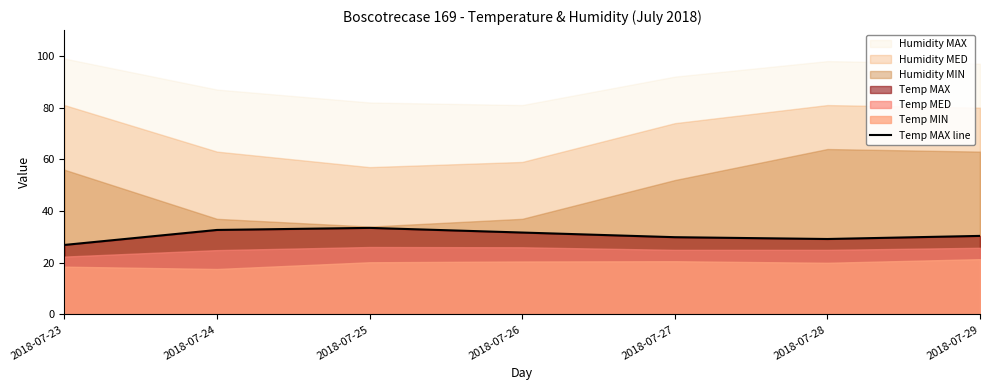

What is the value of the 1st point from the left?

26.9